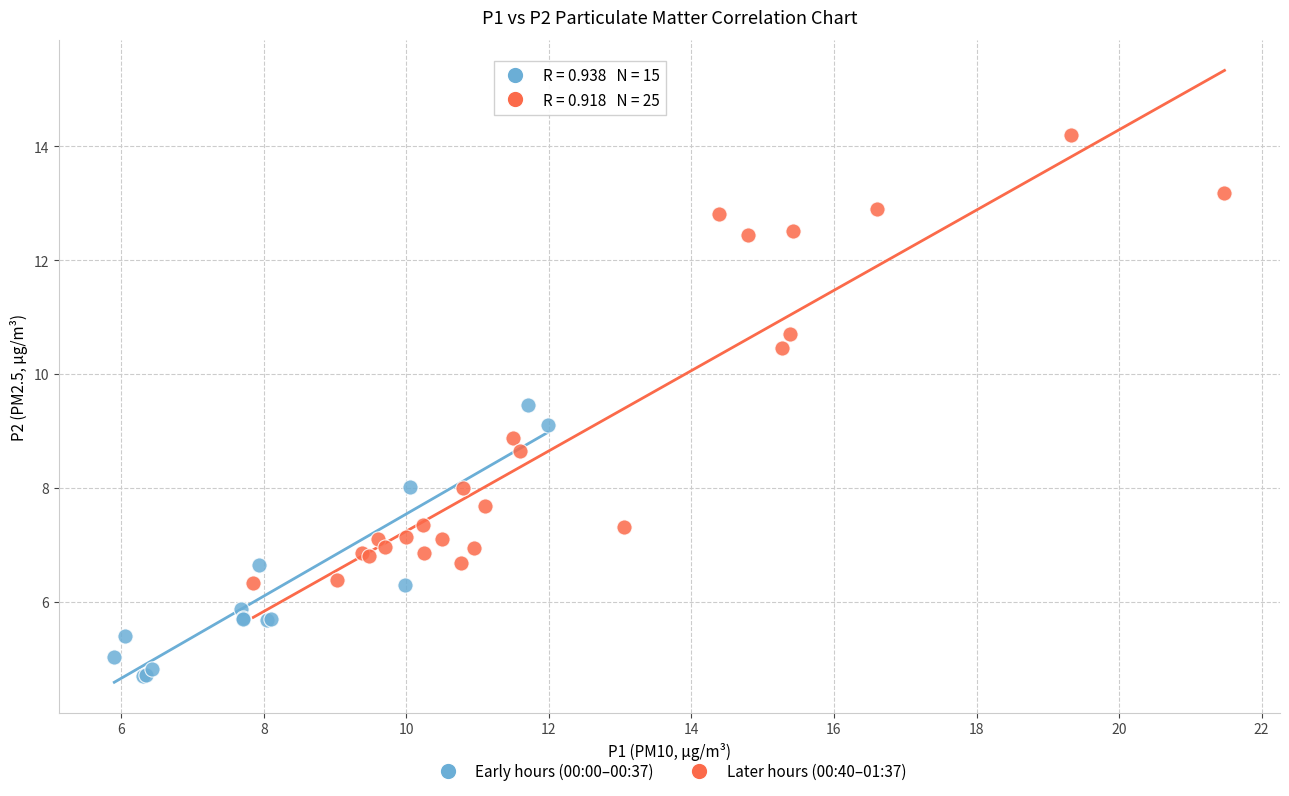

Which series contains the highest Y value?

Later hours (00:40–01:37)